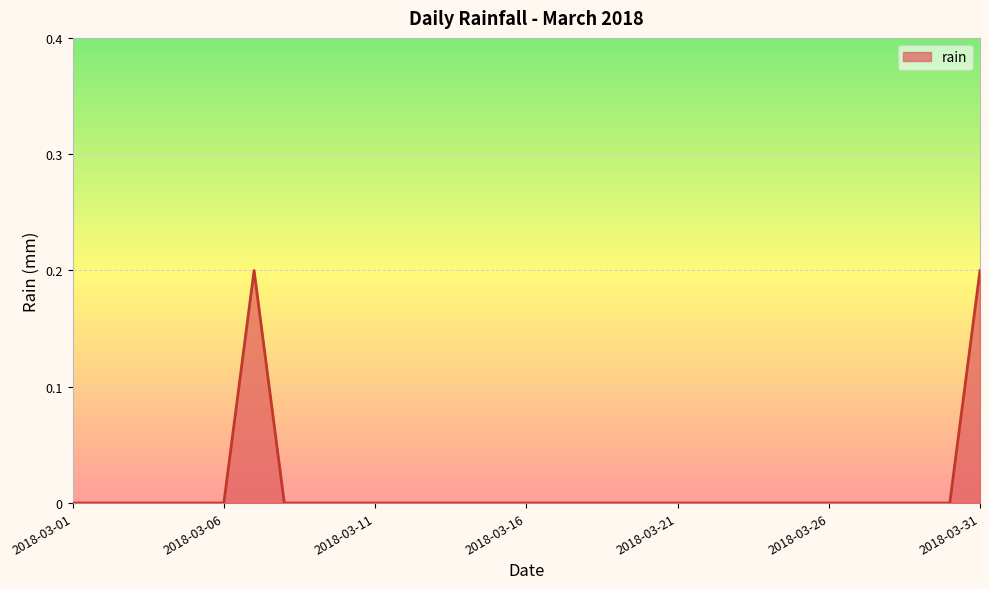

Reading left to right, what are all the values shown in this chart?

2018-03-01=0.0	2018-03-02=0.0	2018-03-03=0.0	2018-03-04=0.0	2018-03-05=0.0	2018-03-06=0.0	2018-03-07=0.2	2018-03-08=0.0	2018-03-09=0.0	2018-03-10=0.0	2018-03-11=0.0	2018-03-12=0.0	2018-03-13=0.0	2018-03-14=0.0	2018-03-15=0.0	2018-03-16=0.0	2018-03-17=0.0	2018-03-18=0.0	2018-03-19=0.0	2018-03-20=0.0	2018-03-21=0.0	2018-03-22=0.0	2018-03-23=0.0	2018-03-24=0.0	2018-03-25=0.0	2018-03-26=0.0	2018-03-27=0.0	2018-03-28=0.0	2018-03-29=0.0	2018-03-30=0.0	2018-03-31=0.2